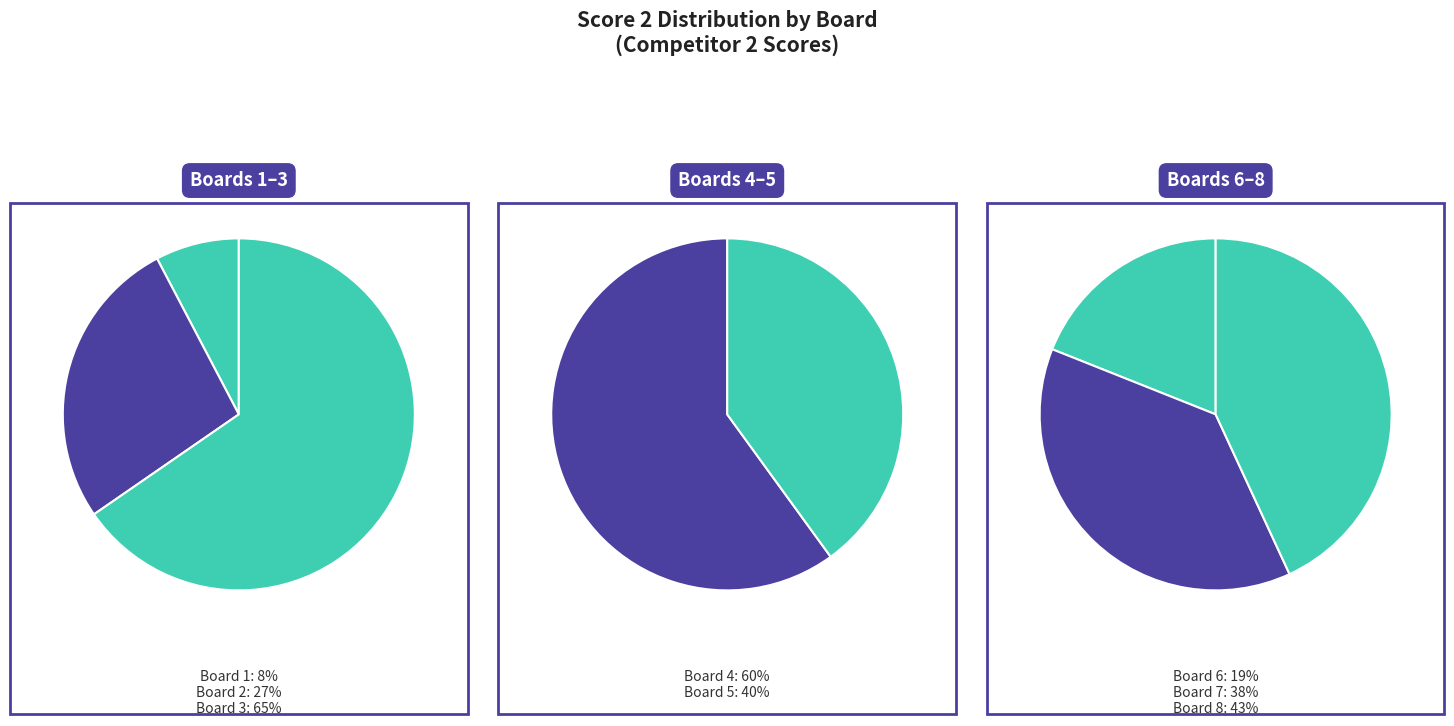

How many slices are in this pie chart?

8